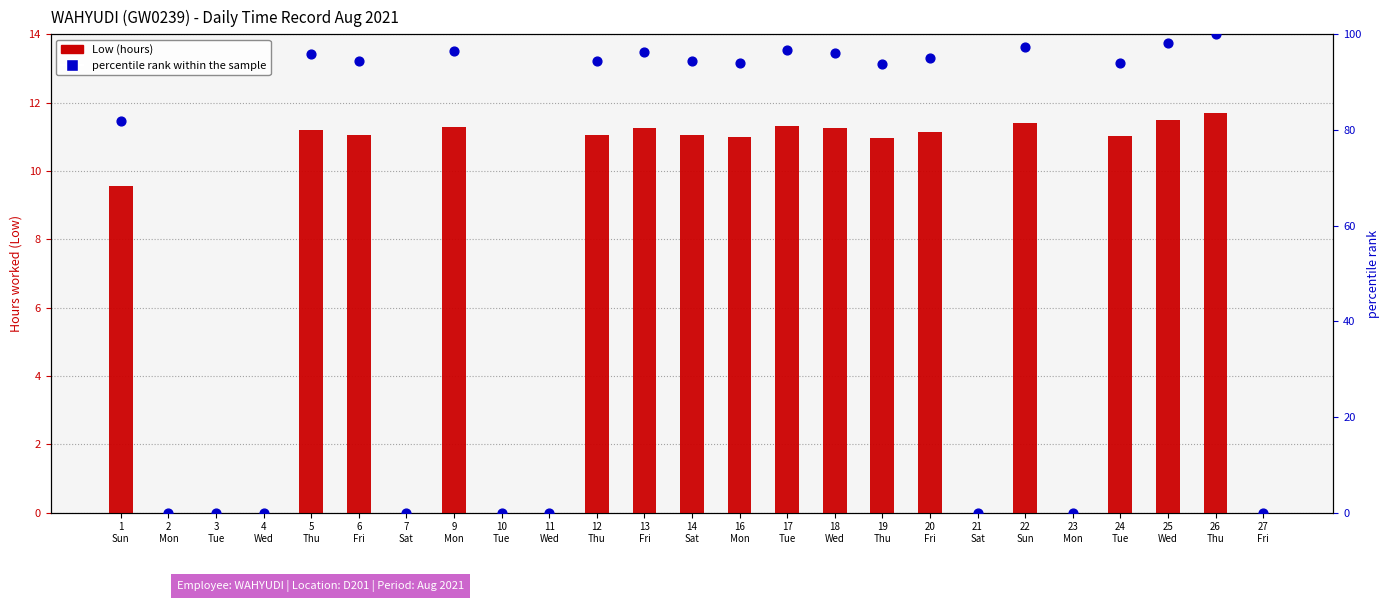

At which category is the sum across all series the highest?

26
Thu